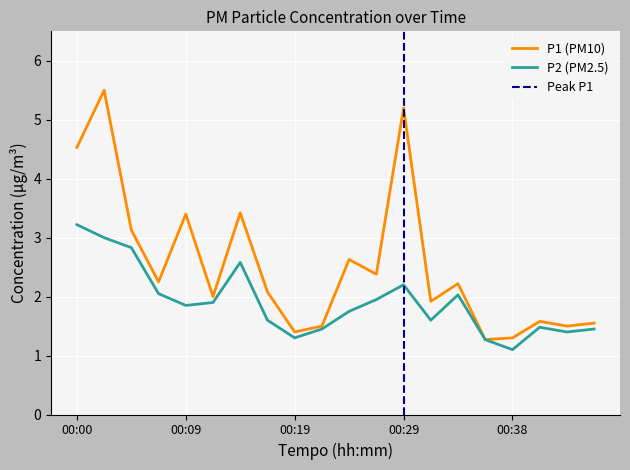

True or false: P2 and P1 intersect in this chart.

False